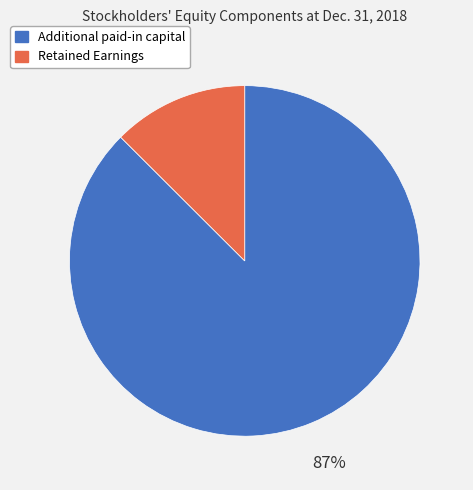

Which category has the biggest portion of the pie?

Additional paid-in capital